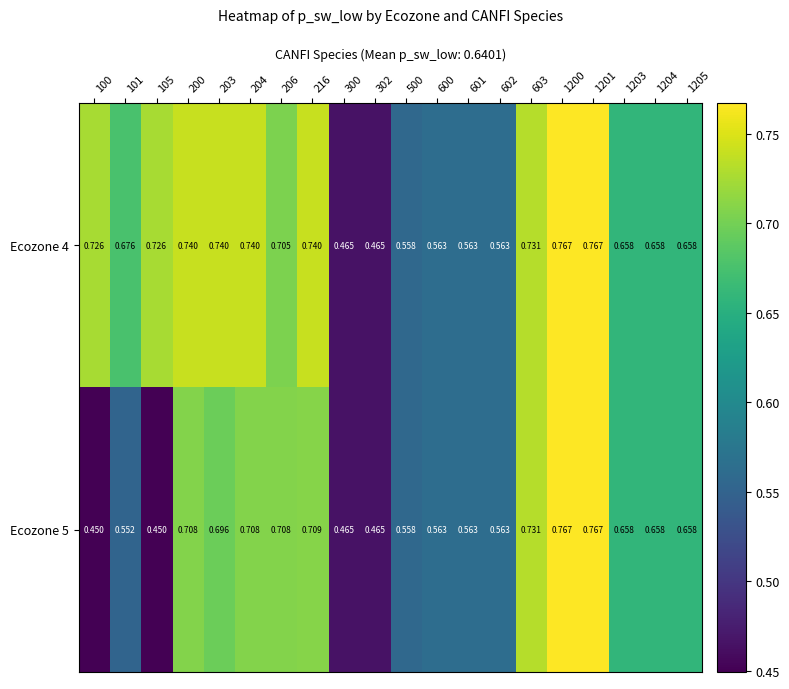

Is the value of Ecozone 5 at 1200 greater than the value of Ecozone 4 at 1205?

Yes